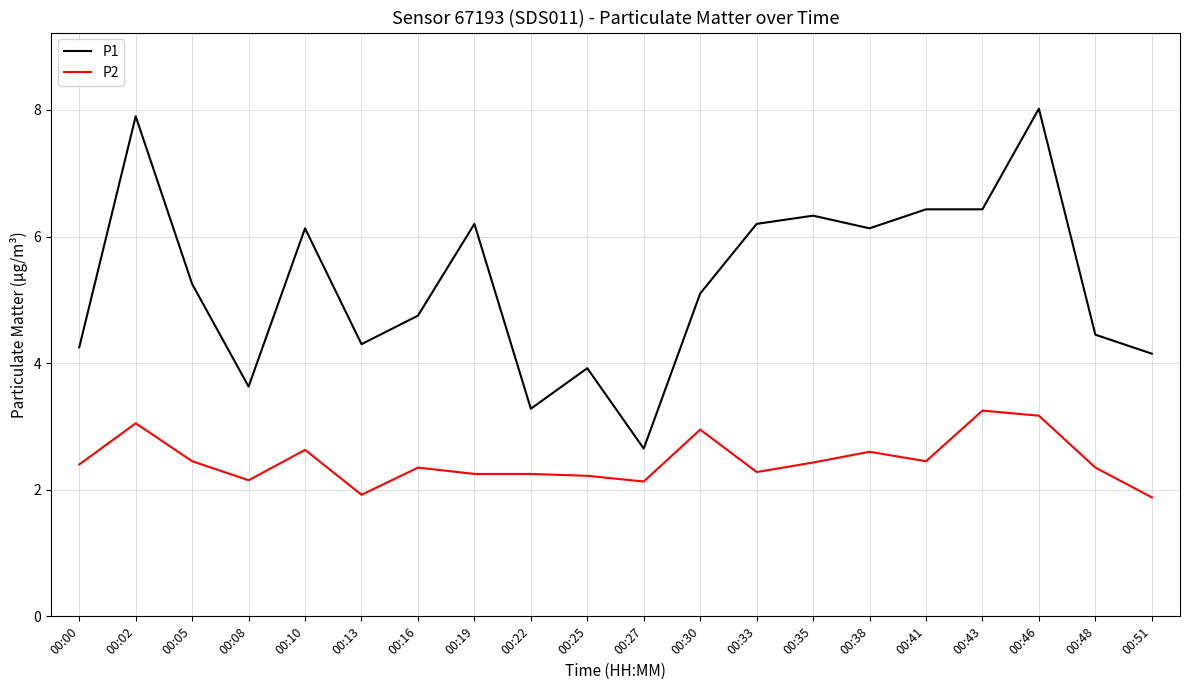

Does the chart display data point markers on the line(s)?

No